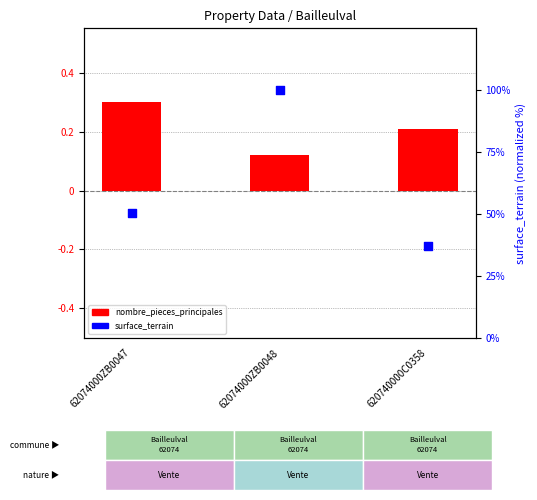

What is the total value across all series at 620740000C0358?

37.3